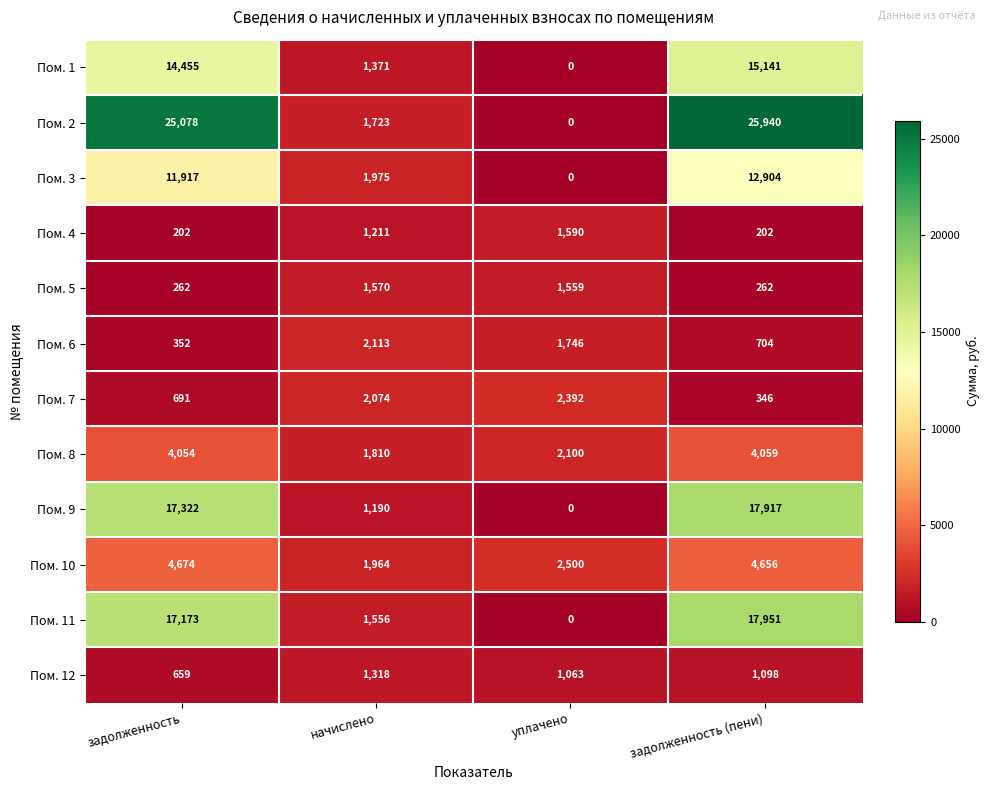

What is the difference between the maximum and minimum values in the Пом. 7 series?

2046